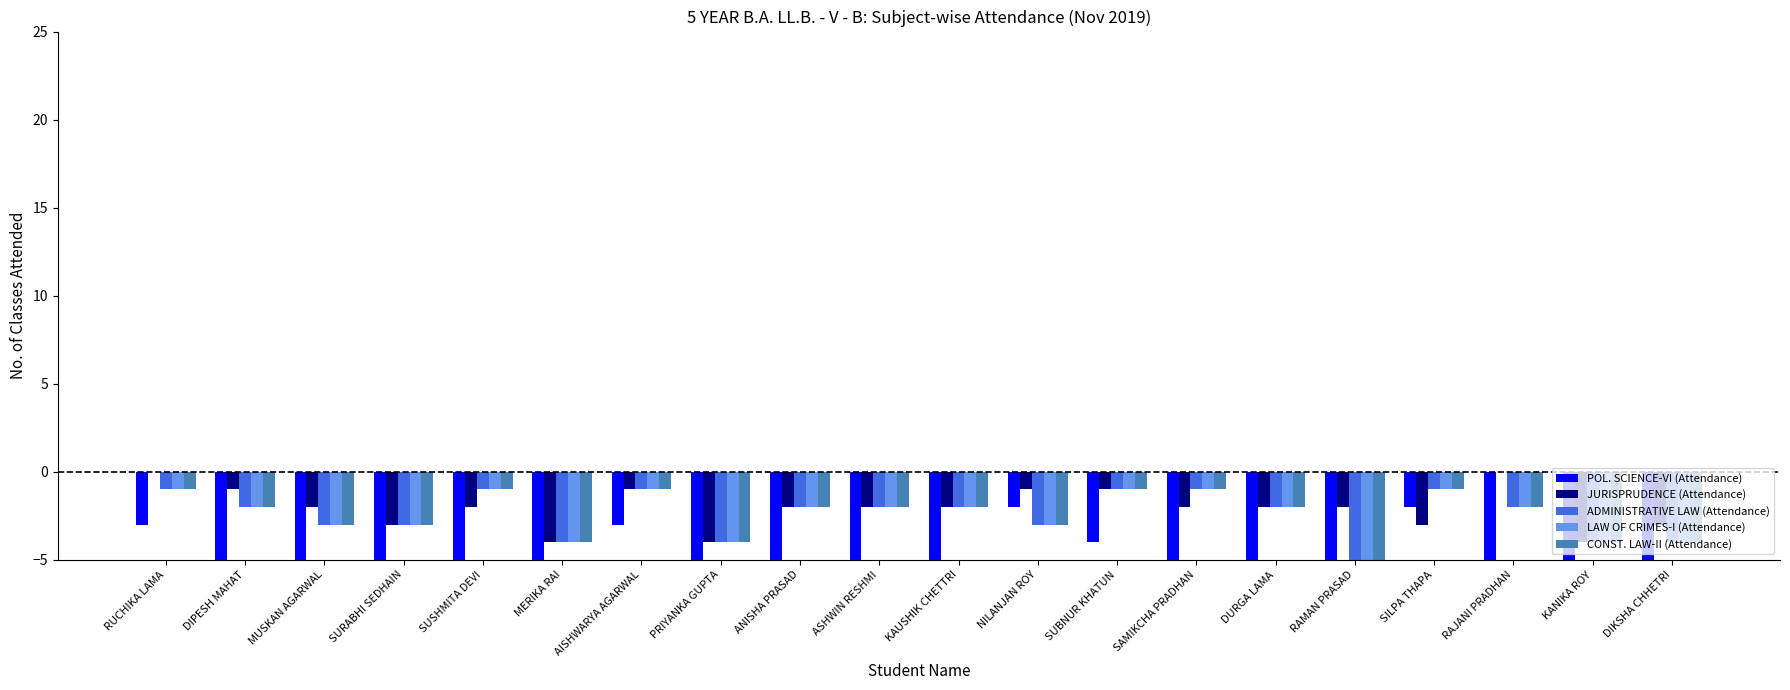

At SILPA THAPA, list the series in order from smallest to largest.

JURISPRUDENCE (Attendance), POL. SCIENCE-VI (Attendance), ADMINISTRATIVE LAW (Attendance), LAW OF CRIMES-I (Attendance), CONST. LAW-II (Attendance)